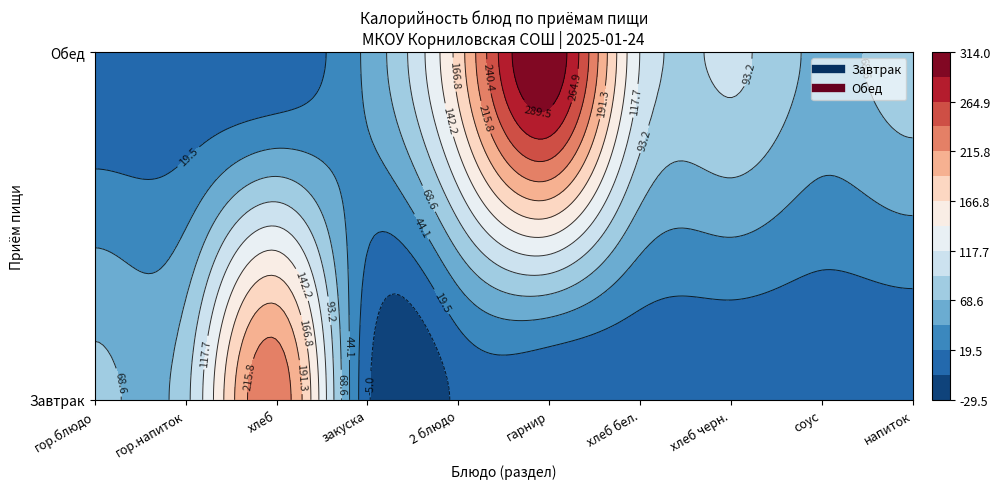

Which has a higher value, хлеб бел. or гор.блюдо?

гор.блюдо